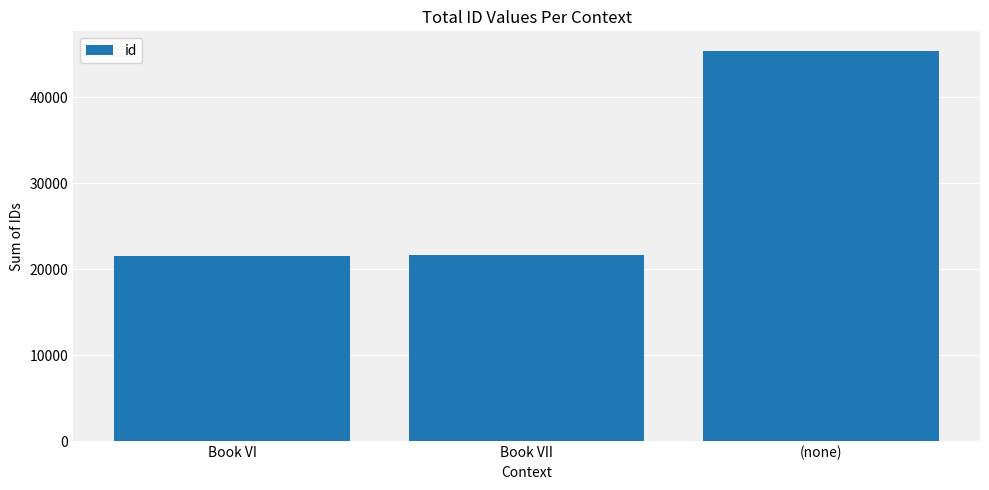

What is the label of the 2nd bar from the left?

Book VII